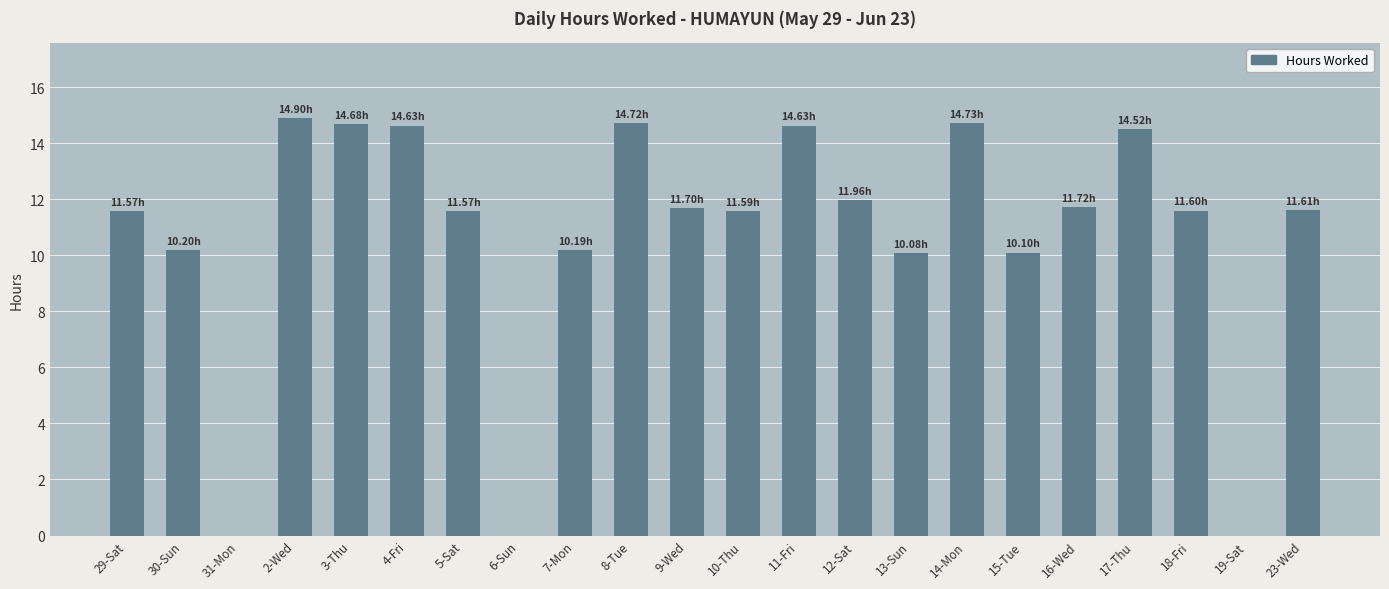

Is it true that the value at 3-Thu is 14.7?

True